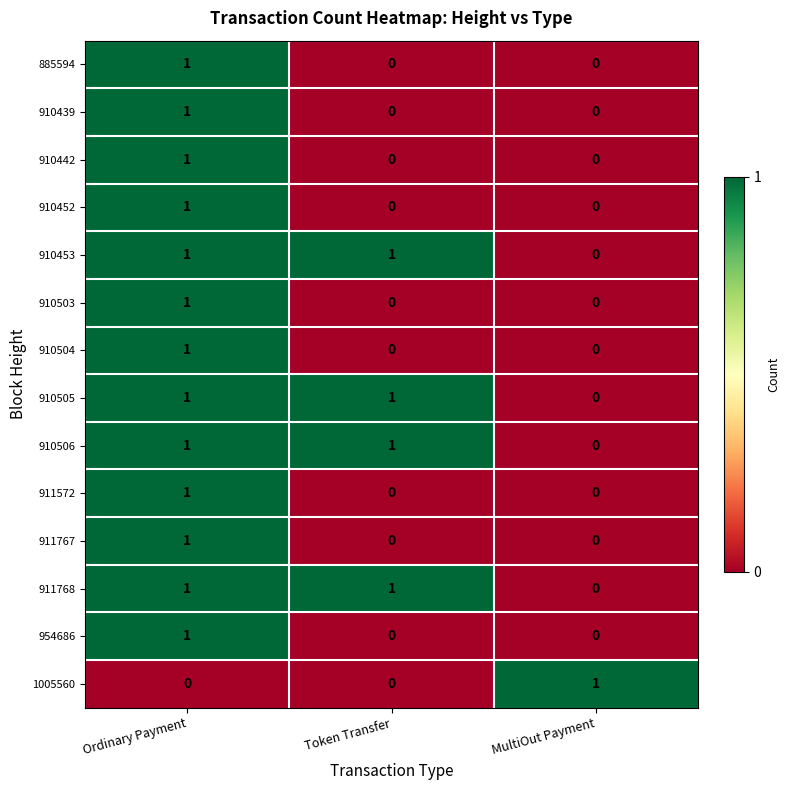

True or false: 910505 has a value of 1 at Token Transfer.

True